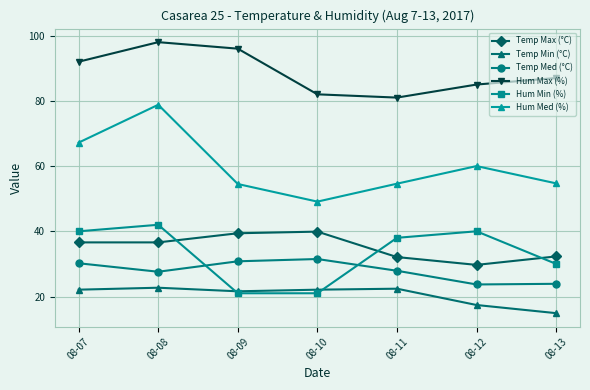

What is the value of the Temp Med (°C) point at the 4th from the left?

31.5